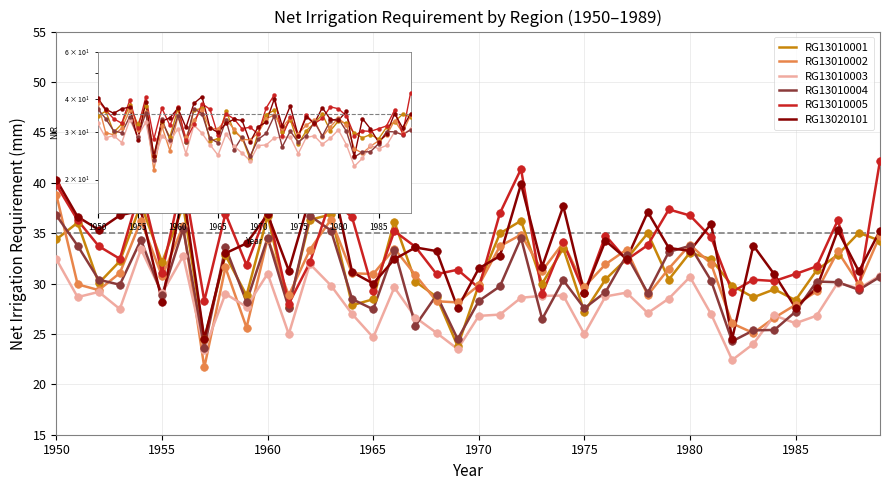

What is the lowest value of the RG13010002 series?

21.7